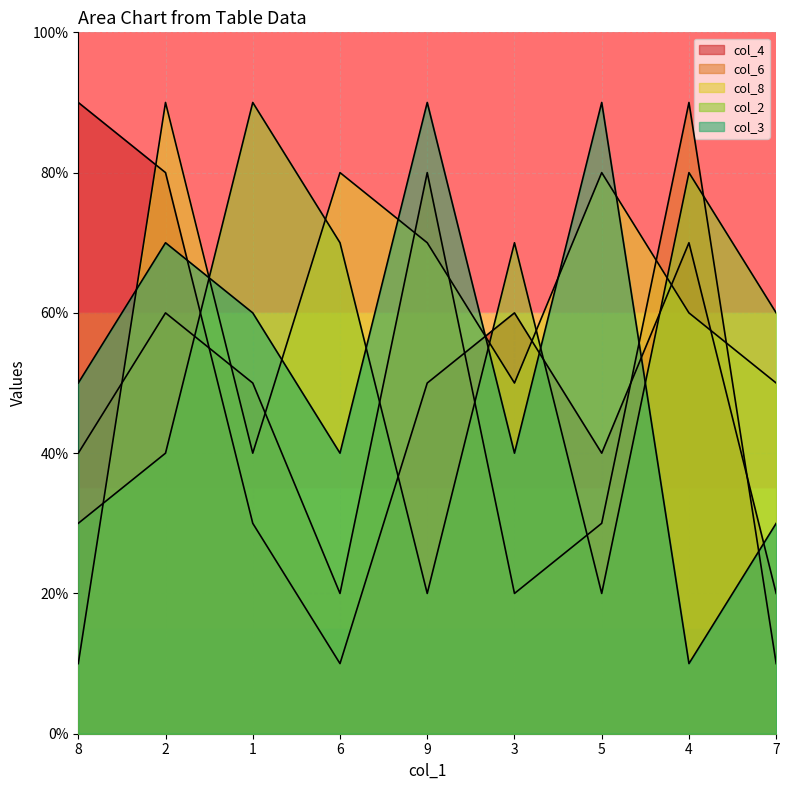

Count the number of categories in the chart.

9